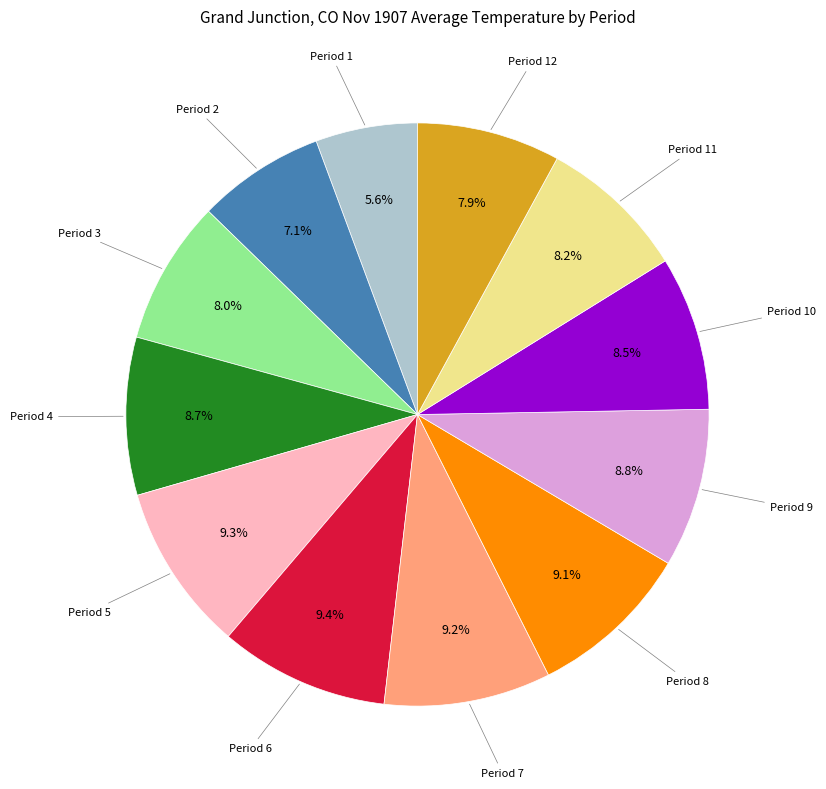

What percentage is the Period 1 slice, to the nearest percent?

6%